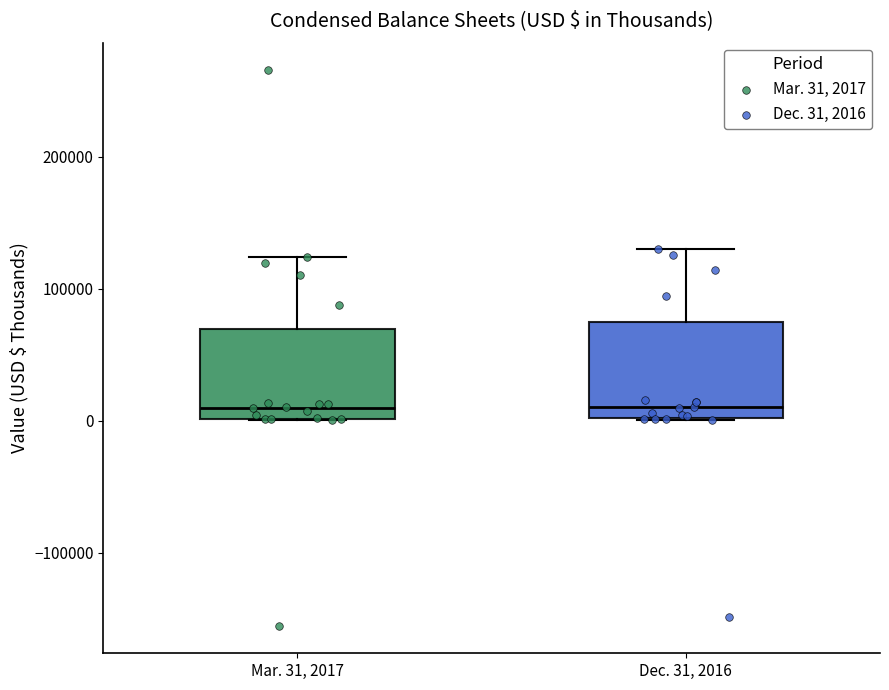

Where does the median line of the box for Mar. 31, 2017 sit on the y-axis? The values are not printed on the chart, so give them approximately, as read against the axis.

10000